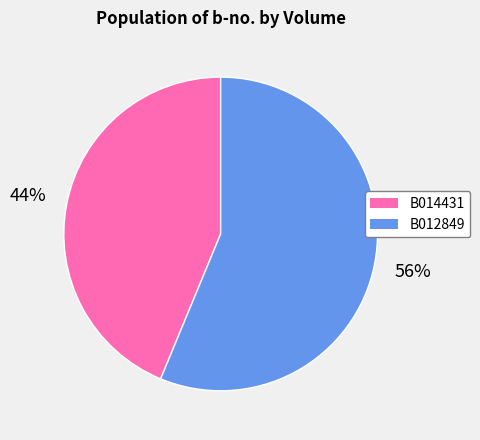

What is the largest slice in the pie chart?

B012849